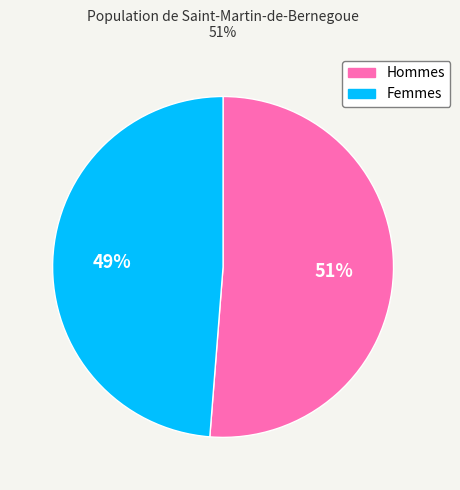

To the nearest percent, what is the average slice percentage?

50%